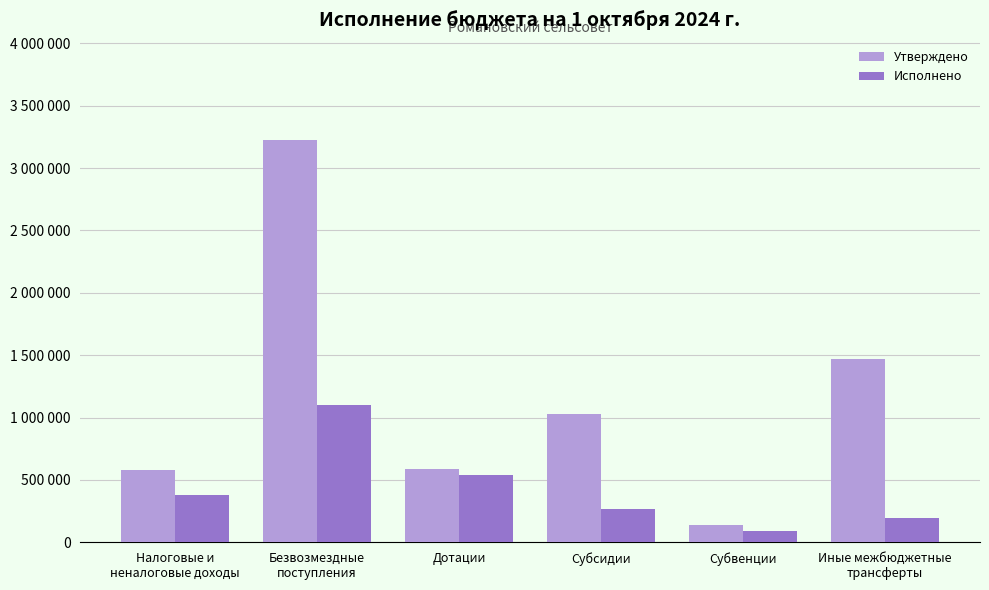

Reading left to right, transcribe all the data shown in this chart.

Утверждено: 578218.0	3222548.0	589101.0	1028220.0	135094.0	1470133.0
Исполнено: 382764.9	1103417.7	536063.0	264008.7	90258.0	193088.0